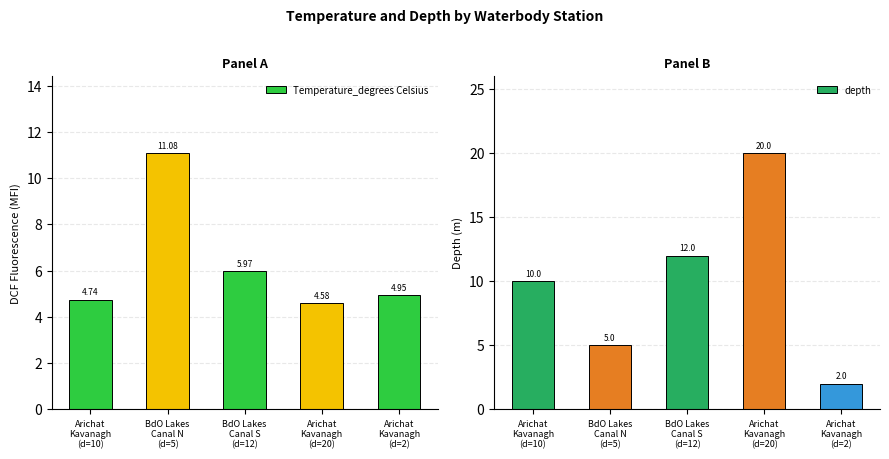

Is the value of Temperature_degrees Celsius at Arichat
Kavanagh
(d=10) greater than the value of depth at Arichat
Kavanagh
(d=2)?

Yes